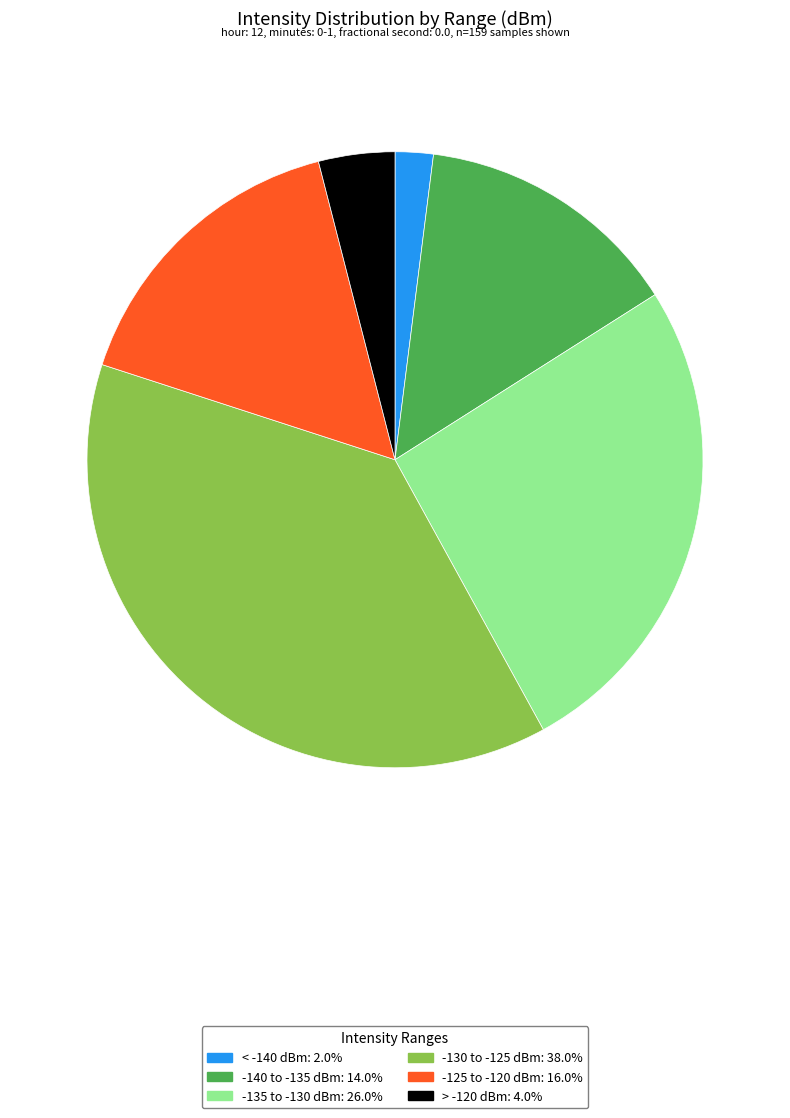

Is there a majority slice in this chart?

No